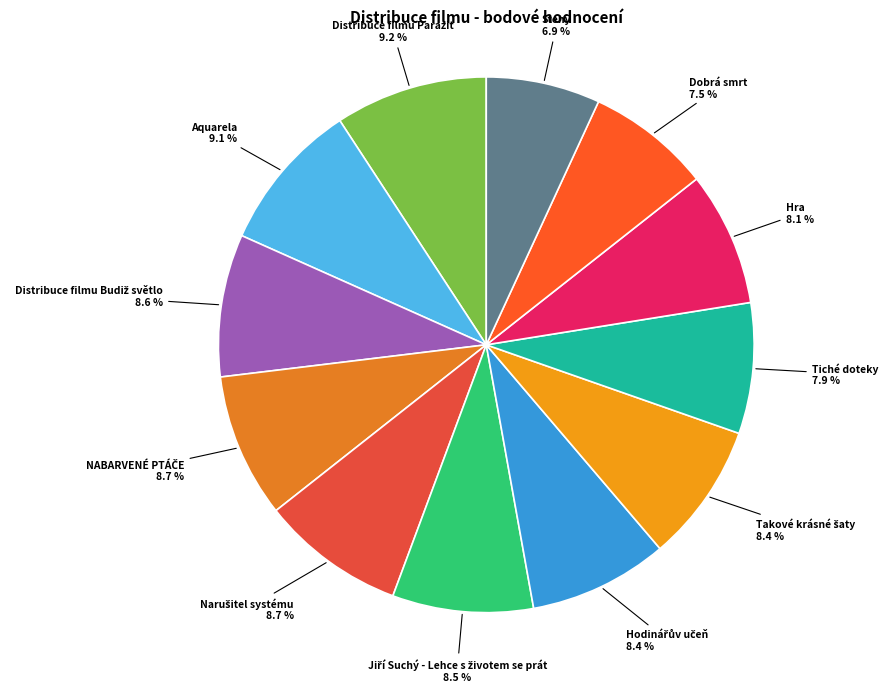

Is there a majority slice in this chart?

No